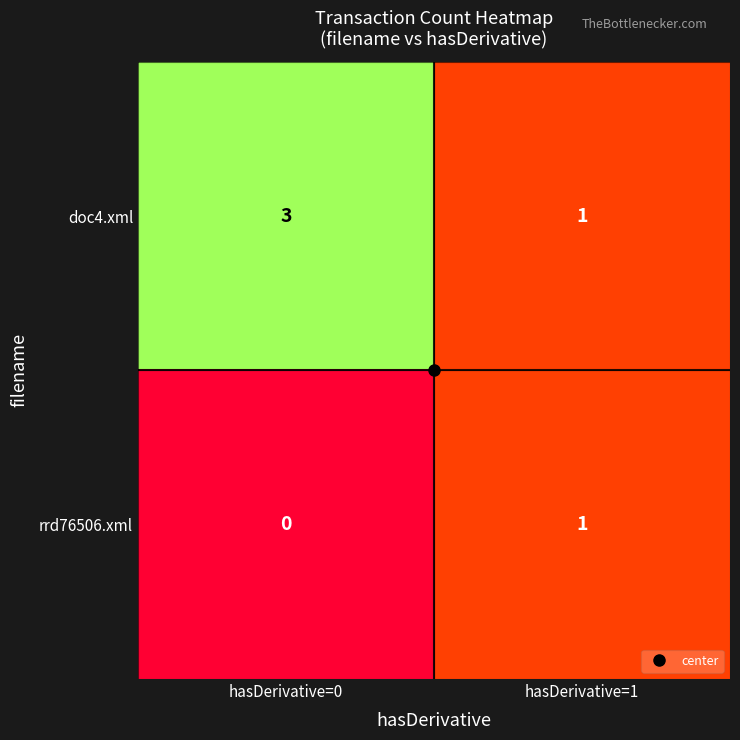

The doc4.xml series shows 3 at hasDerivative=0. True or false?

True